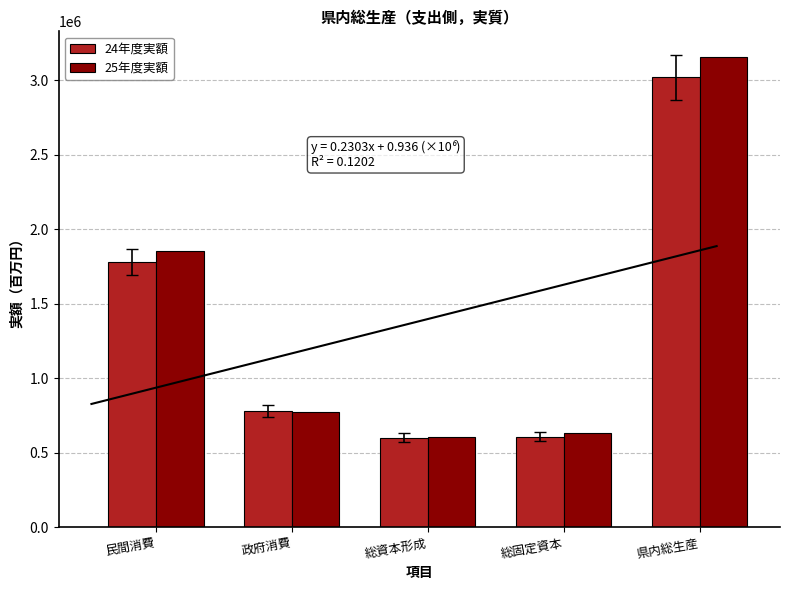

What is the sum of all 24年度実額 values?

6779944